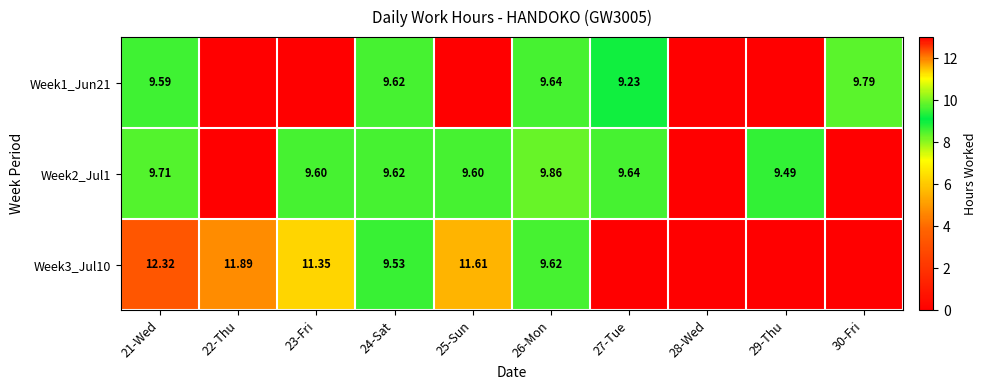

Between 25-Sun and 27-Tue, which is larger?

27-Tue